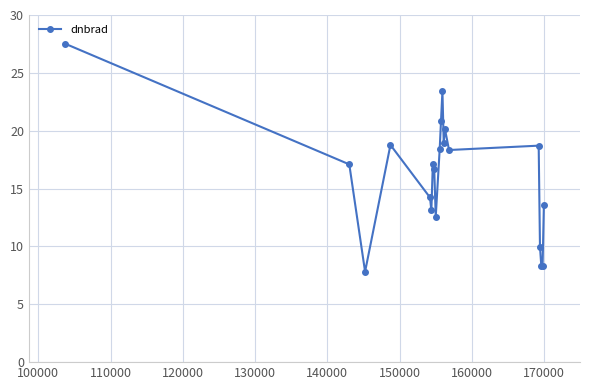

What is the difference between the second highest and minimum values?

15.6